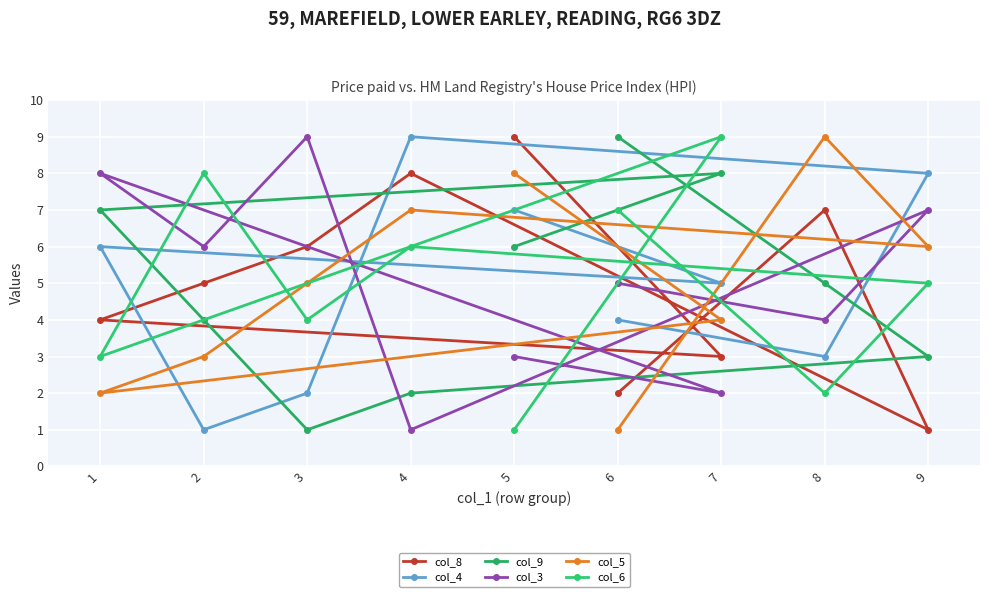

Which category has the highest value across all series?

5